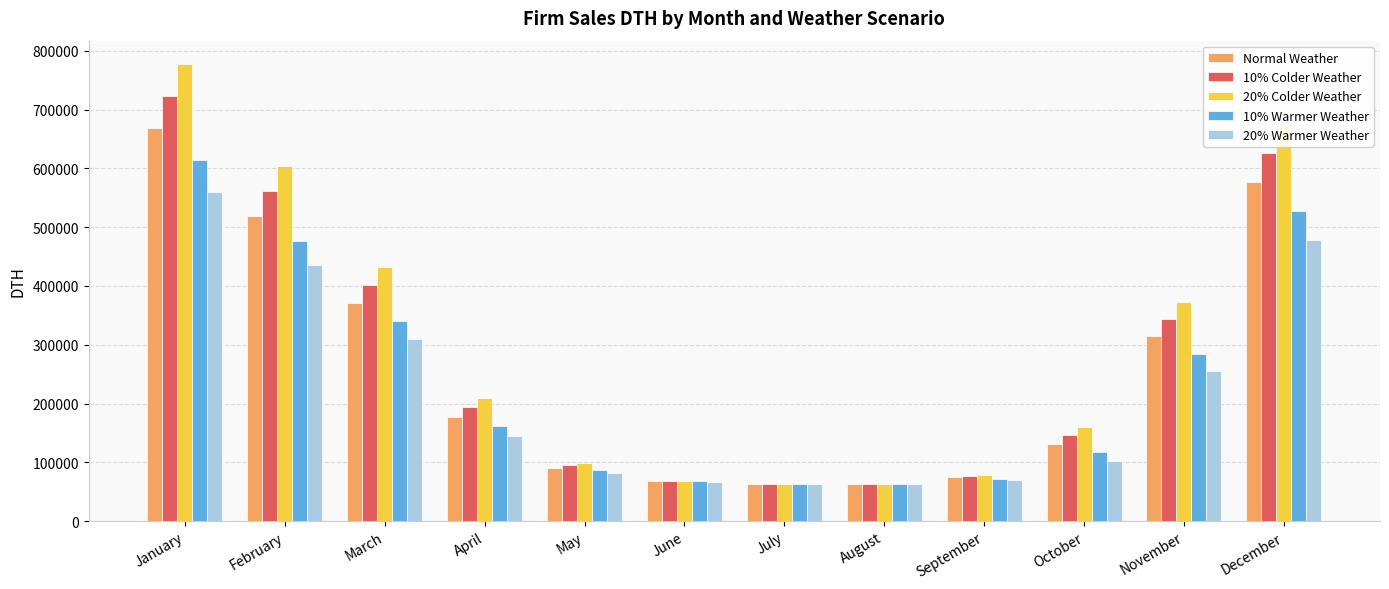

List the series in order of their peak value, lowest first.

20% Warmer Weather, 10% Warmer Weather, Normal Weather, 10% Colder Weather, 20% Colder Weather